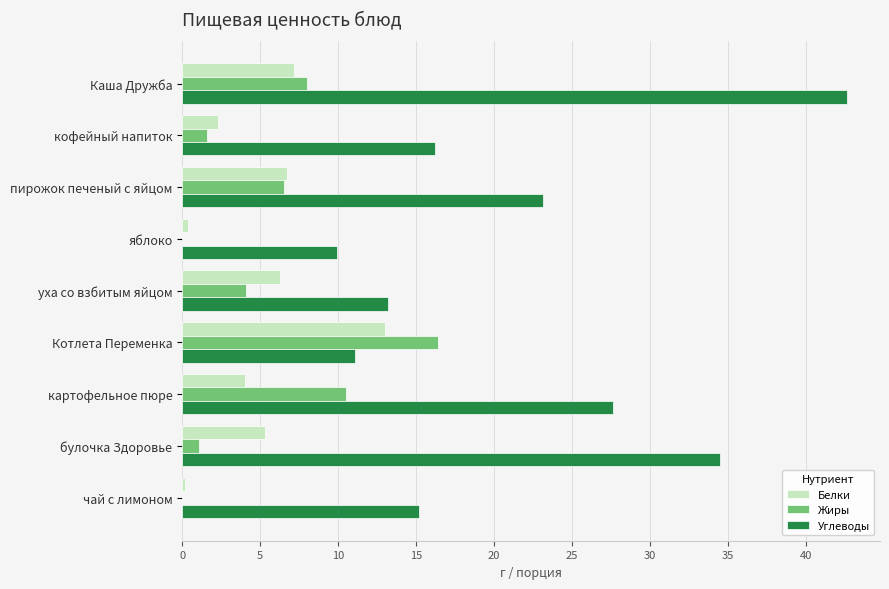

Where is Углеводы nearest to the value 26?

картофельное пюре